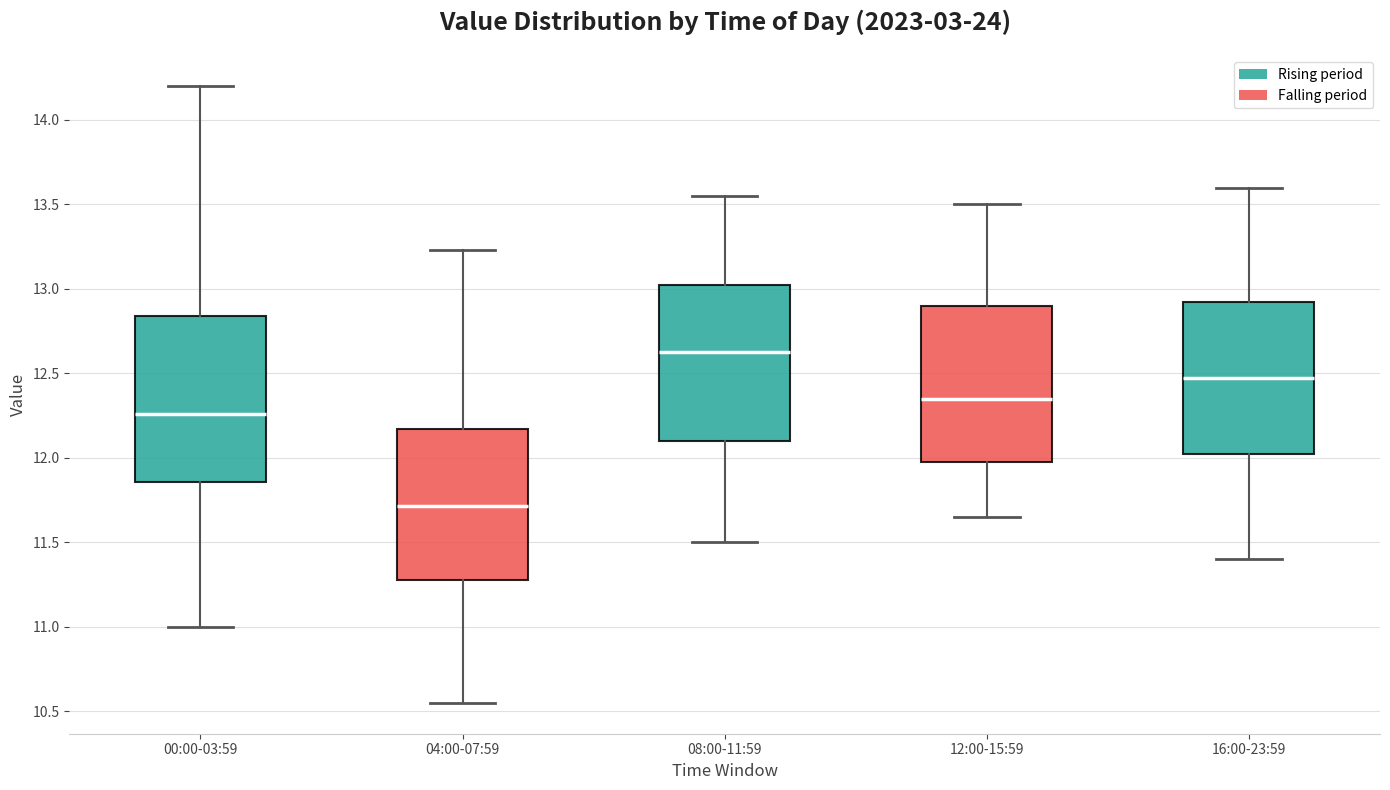

Which box is the tallest, from its lower edge to its upper edge?

00:00-03:59